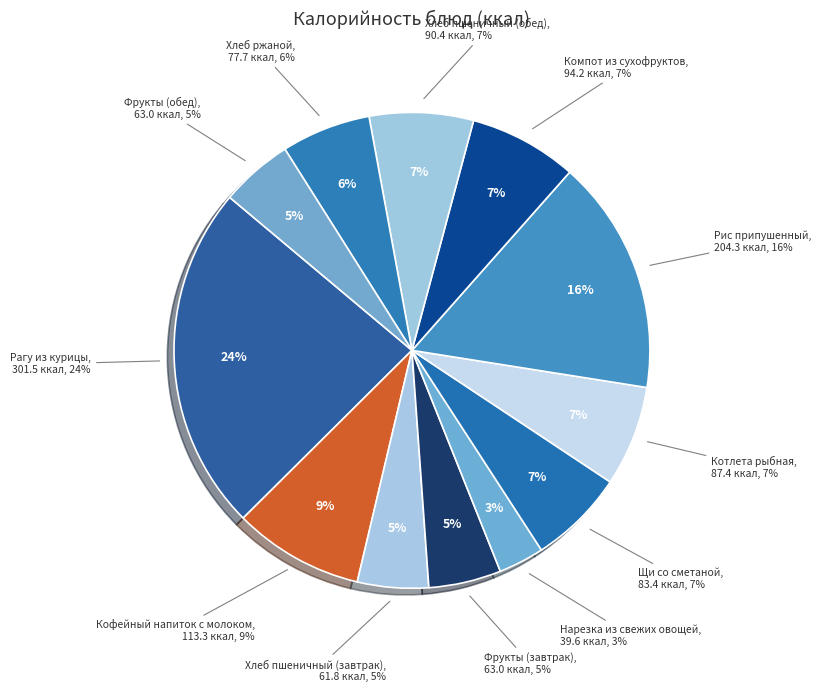

Is the sum of Рис припушенный and Кофейный напиток с молоком greater than half?

No